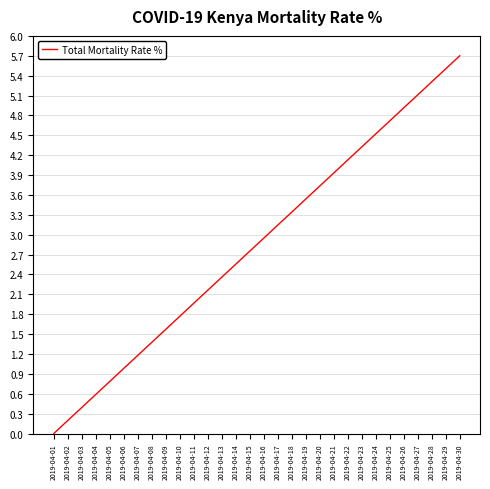

Where does the data first go above 2?

2019-04-12